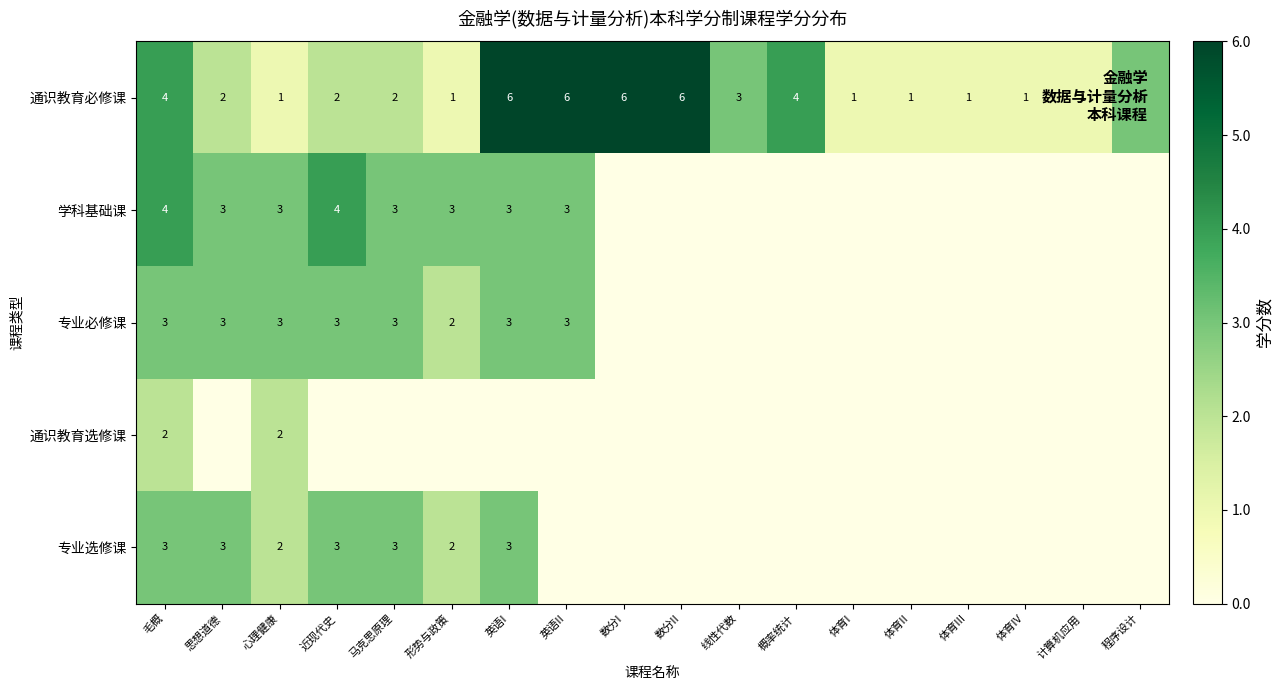

What is the difference between the 通识教育必修课 values at 概率统计 and 体育I?

3